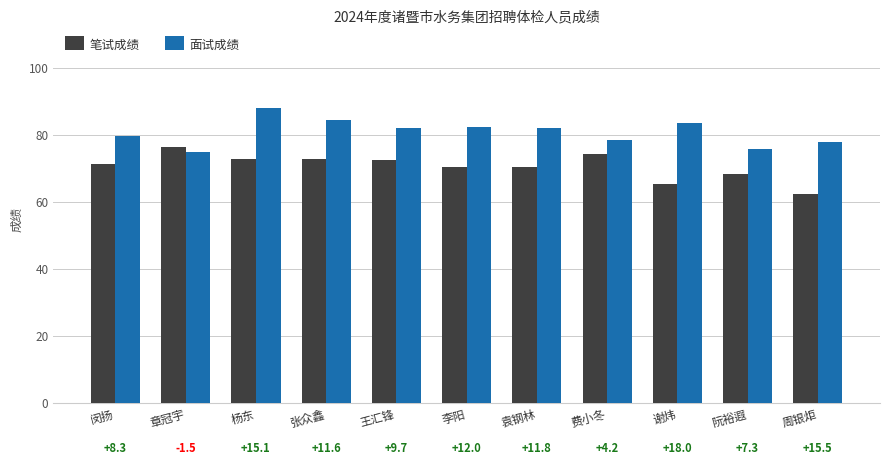

Rank the series by their average value, from highest to lowest.

面试成绩, 笔试成绩